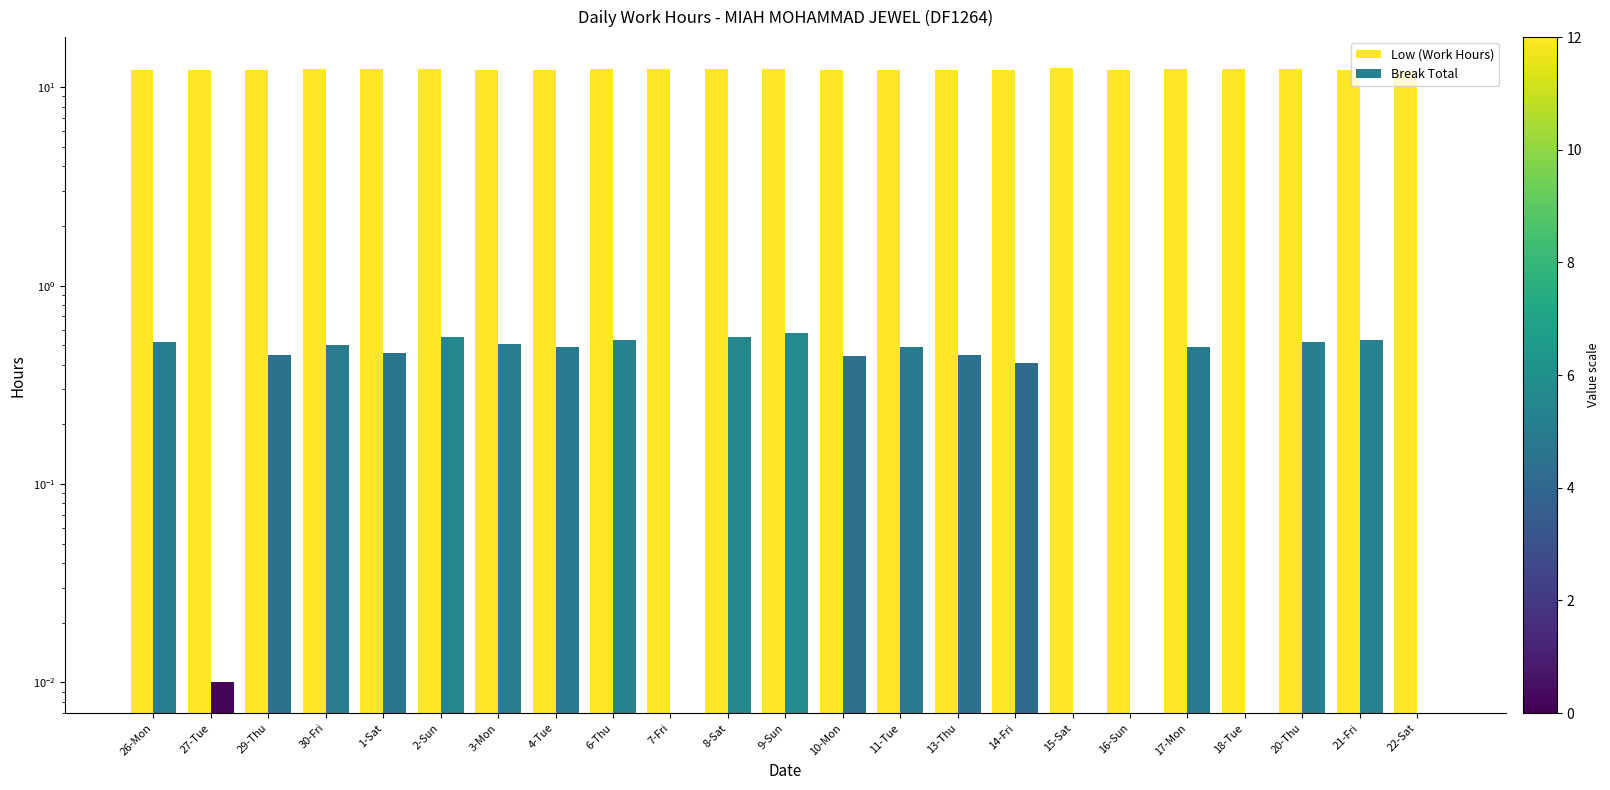

What is the lowest value of the Low (Work Hours) series?

12.1